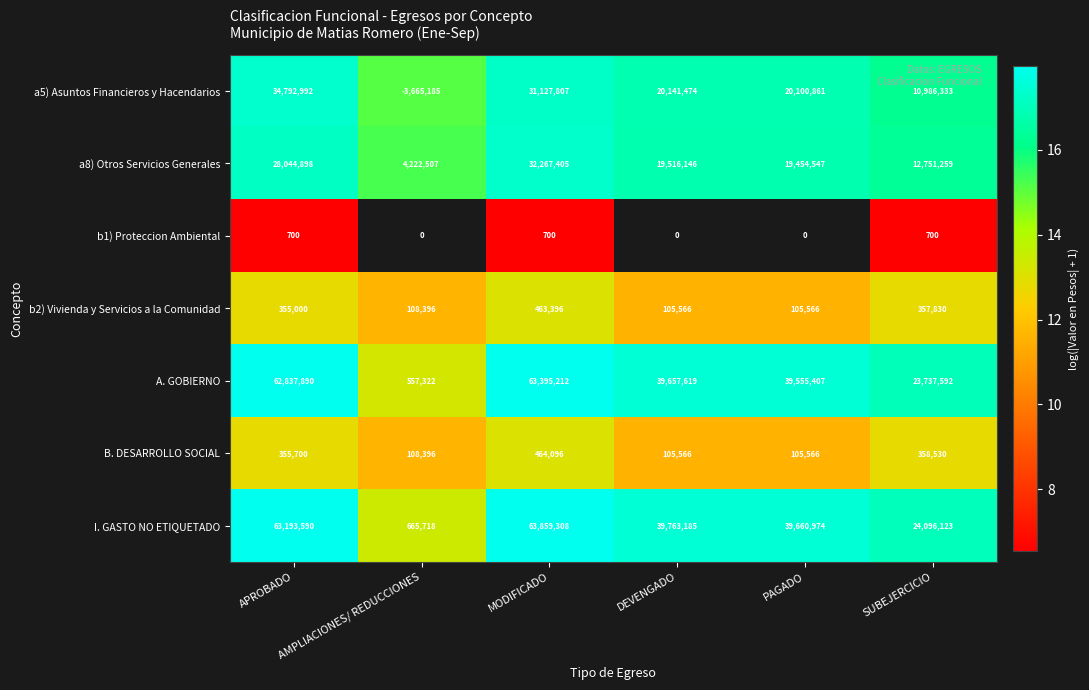

How many data points does each series have?

6